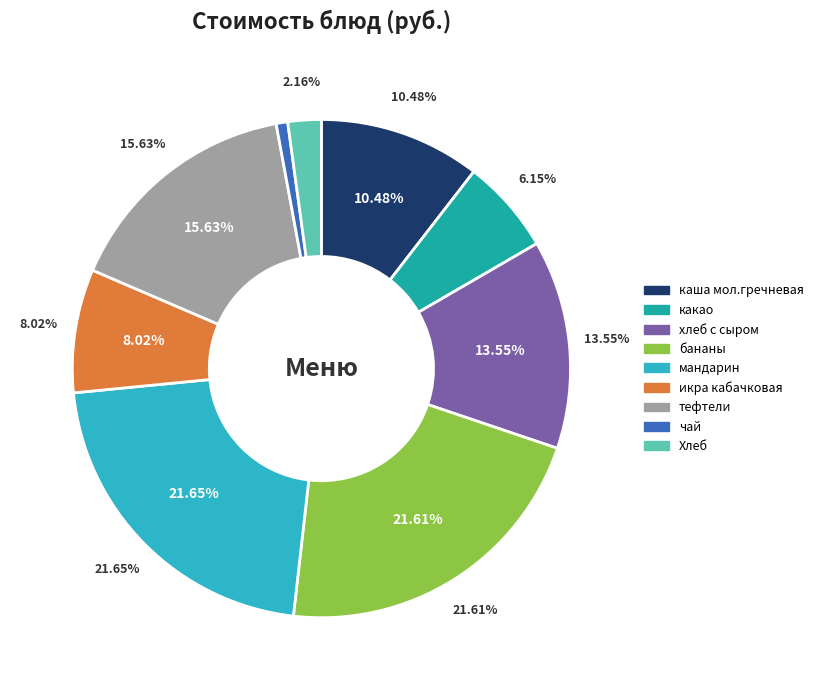

How many segments does this pie chart have?

9